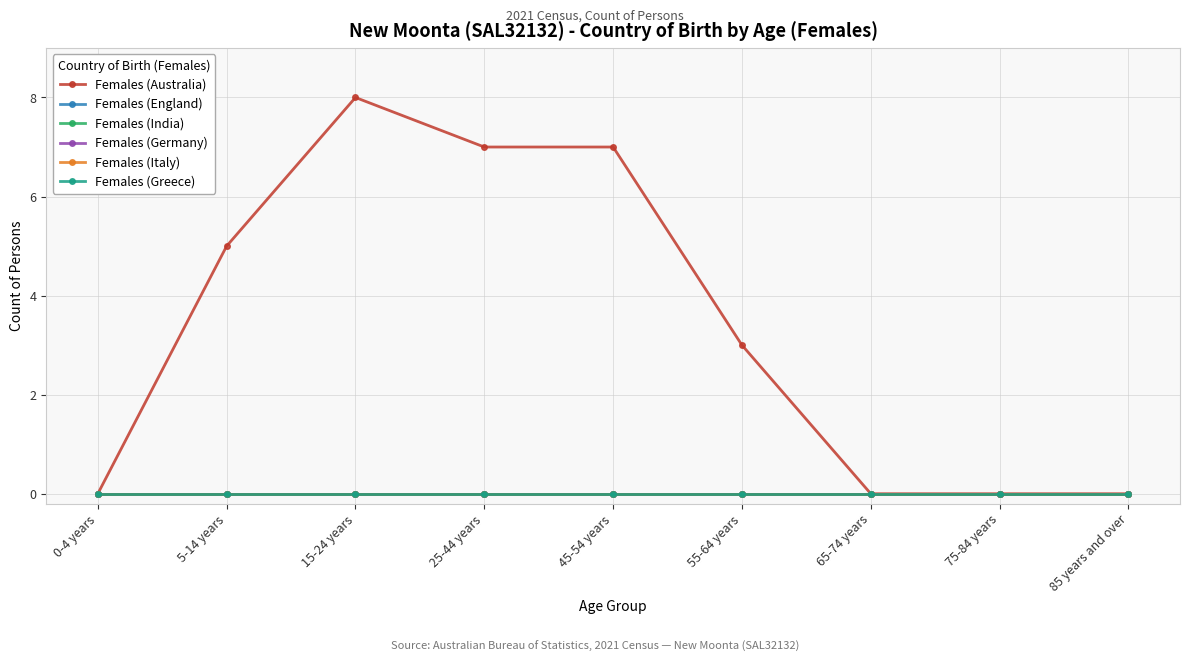

Rank the series at 45-54 years from highest to lowest value.

Females (Australia), Females (England), Females (India), Females (Germany), Females (Italy), Females (Greece)